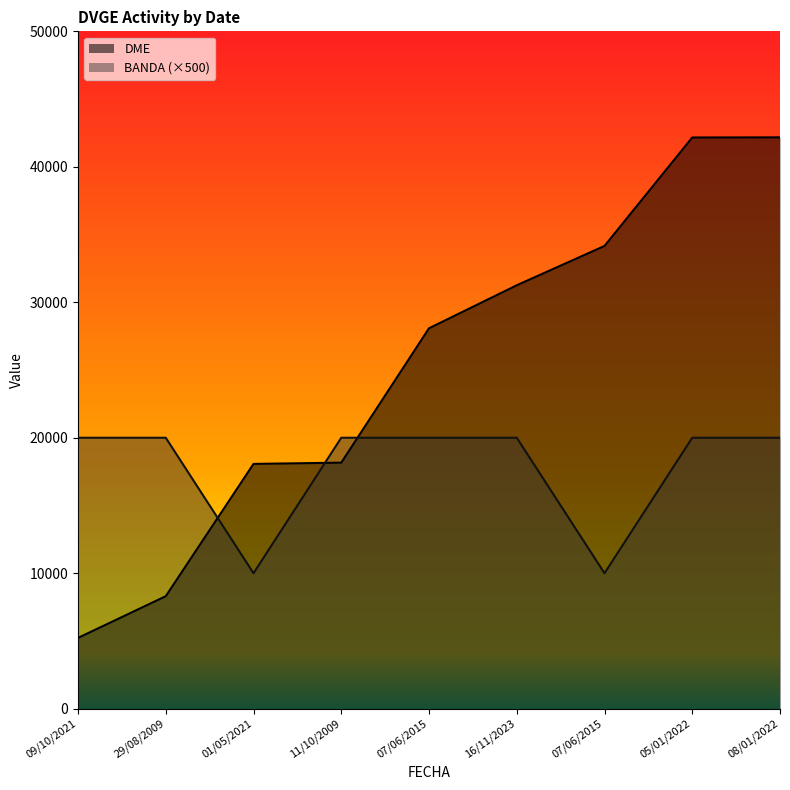

What is the approximate value of BANDA at 01/05/2021?

10000